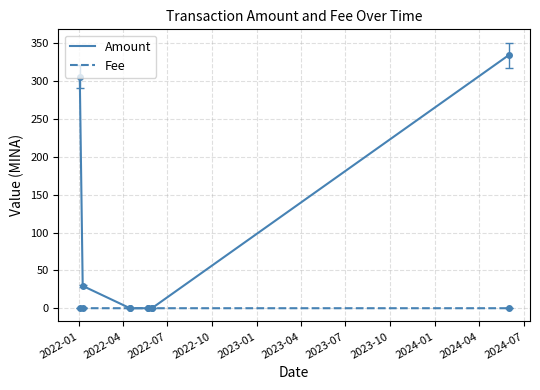

Rank the series by their average value, from highest to lowest.

Amount, Fee